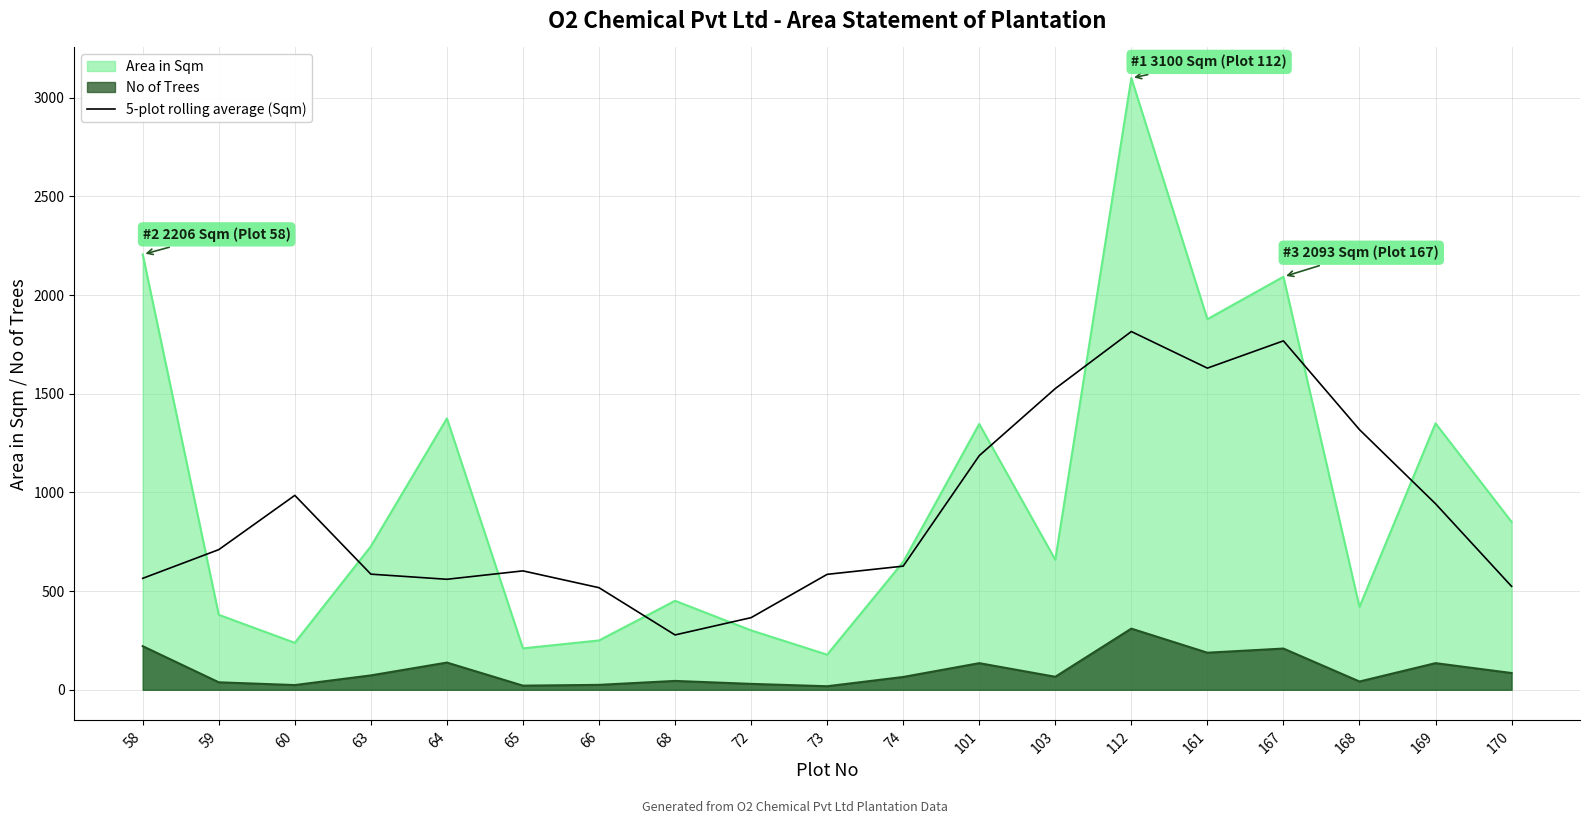

Does the chart have visible grid lines?

Yes